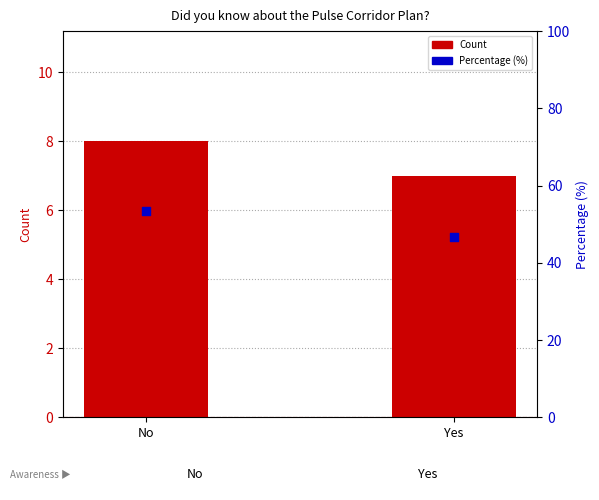

What is the total value across all series at Yes?

53.7